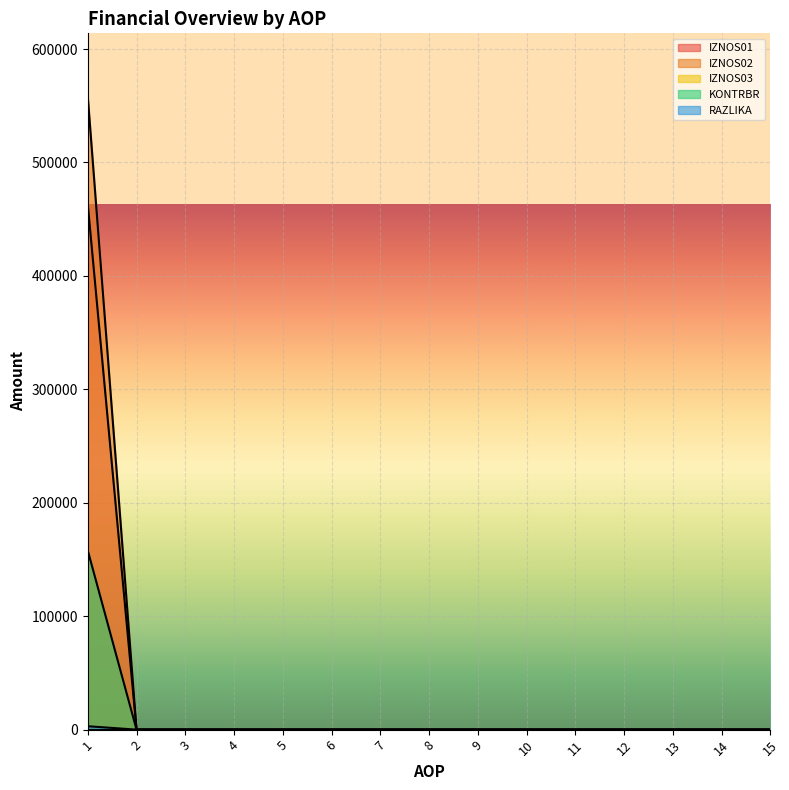

What is the greatest value displayed?

558064.3